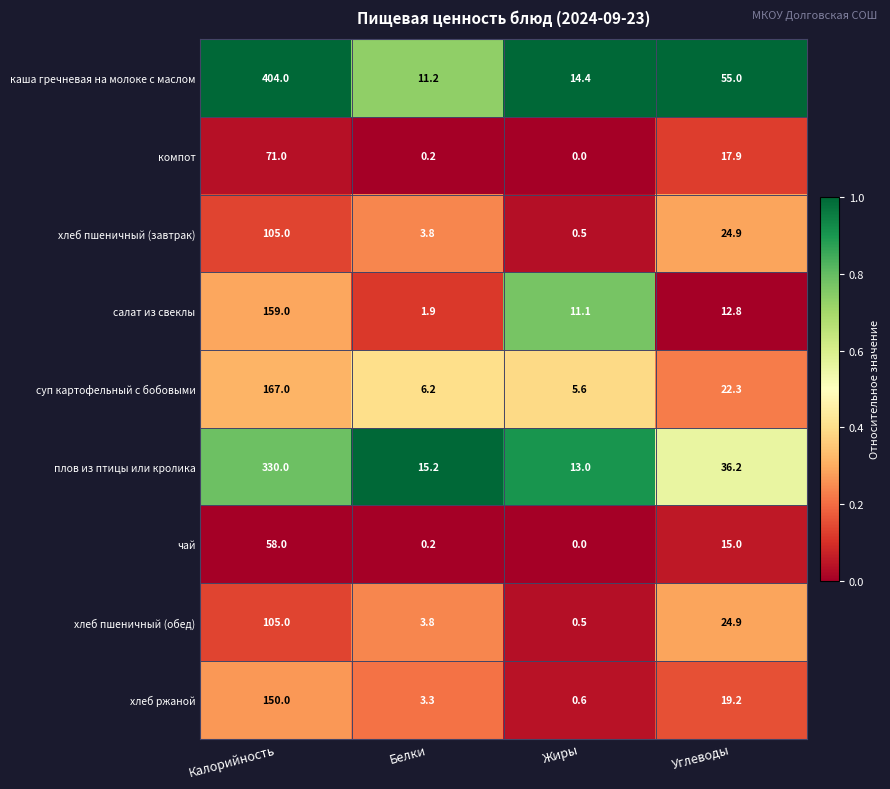

How many categories are shown in the chart?

4